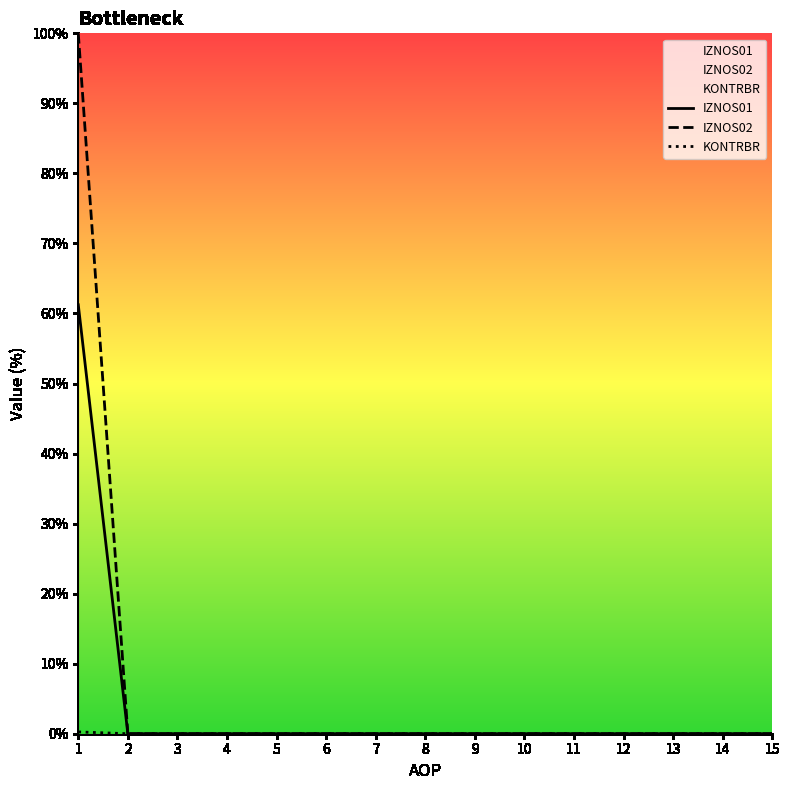

List the series in order of their peak value, highest first.

IZNOS02, IZNOS01, KONTRBR